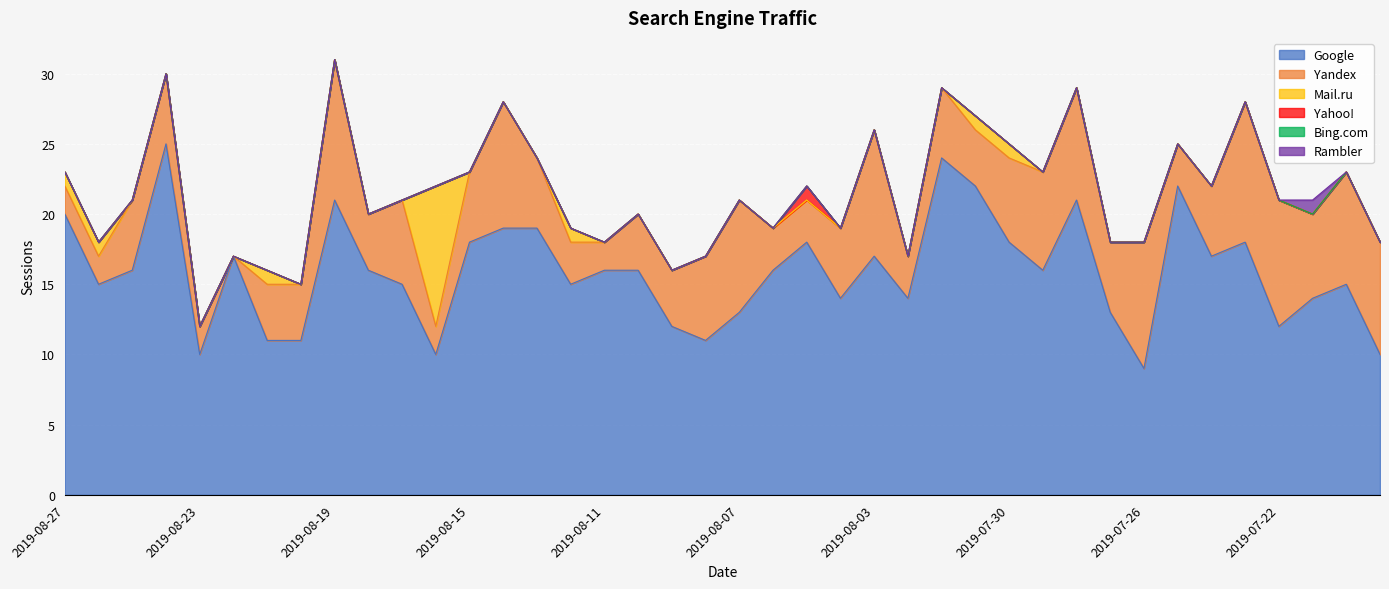

Is the value of Bing.com at 2019-08-10 greater than the value of Mail.ru at 2019-08-13?

No